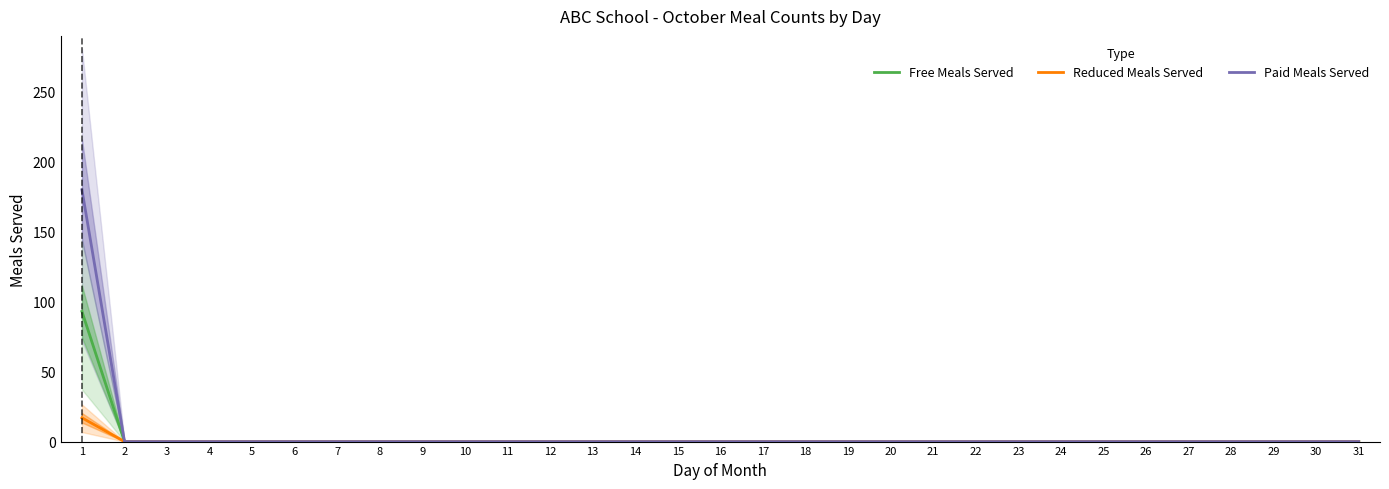

Is the value of Paid Meals Served at 11 greater than the value of Reduced Meals Served at 7?

No